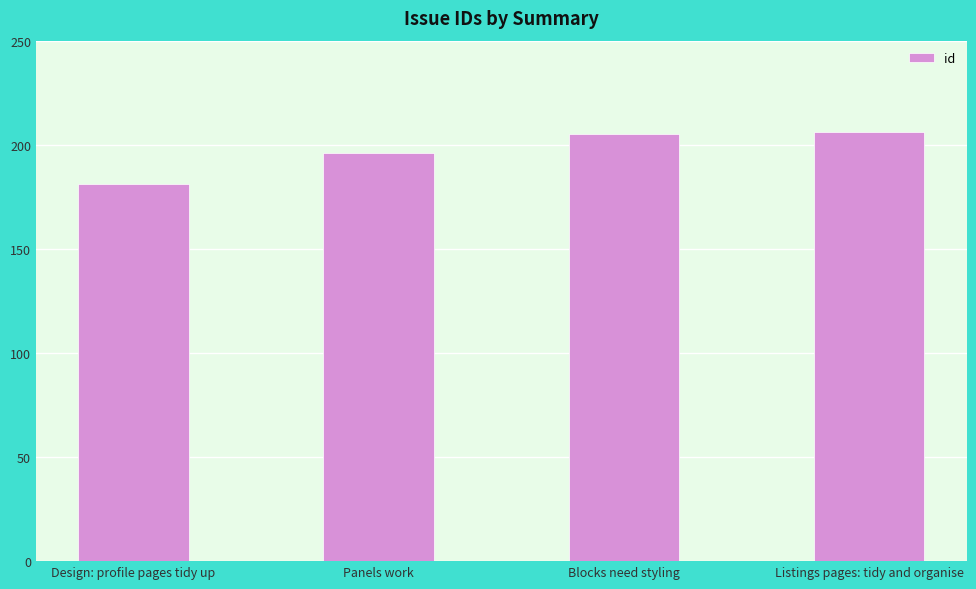

Reading right to left, list all the values displayed in this chart.

206	205	196	181